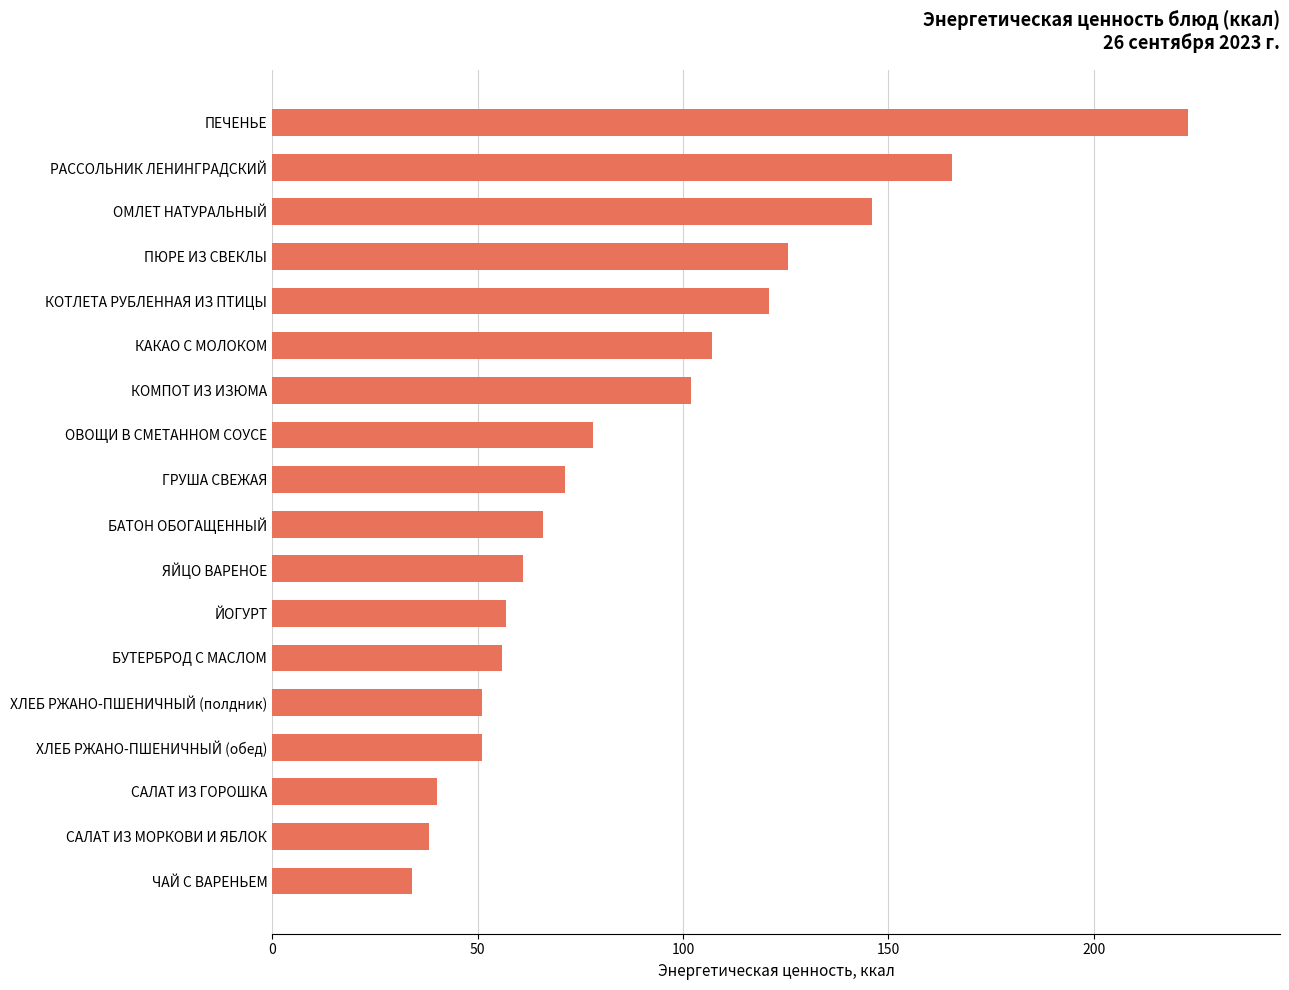

Approximately how many times larger is the value at ПЮРЕ ИЗ СВЕКЛЫ compared to ОВОЩИ В СМЕТАННОМ СОУСЕ?

1.6